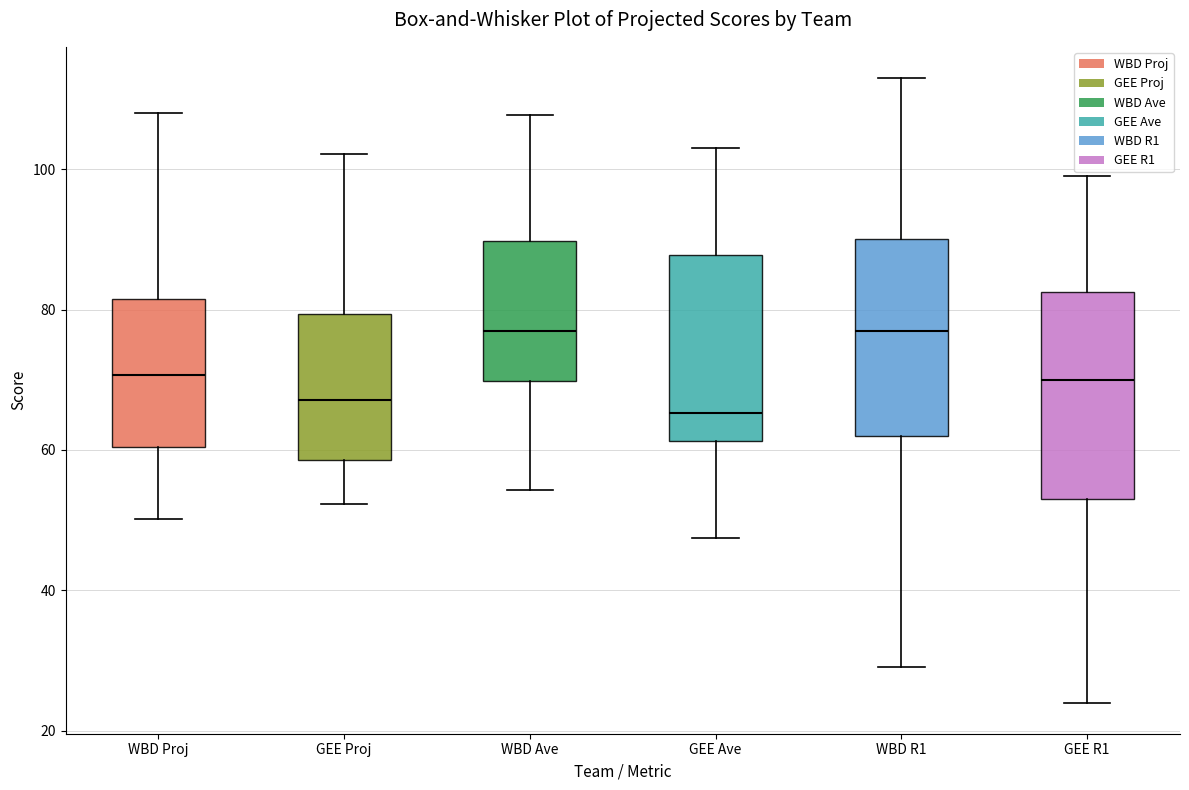

Reading left to right, read every box against the y-axis: the position of its median line, the range the box covers, and the ends of its whiskers. The values are not printed on the chart, so give them approximately, as read against the axis.

WBD Proj: median 70, box 60 to 82, whiskers 50 to 108
GEE Proj: median 68, box 58 to 80, whiskers 52 to 102
WBD Ave: median 78, box 70 to 90, whiskers 54 to 108
GEE Ave: median 66, box 62 to 88, whiskers 48 to 104
WBD R1: median 78, box 62 to 90, whiskers 30 to 114
GEE R1: median 70, box 54 to 82, whiskers 24 to 100